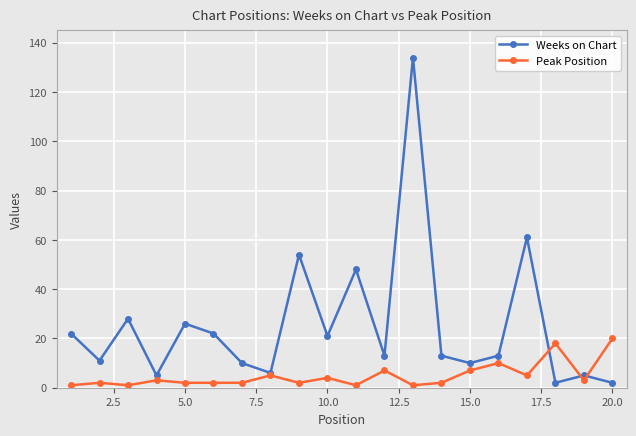

True or false: Weeks on Chart and Peak Position intersect in this chart.

True